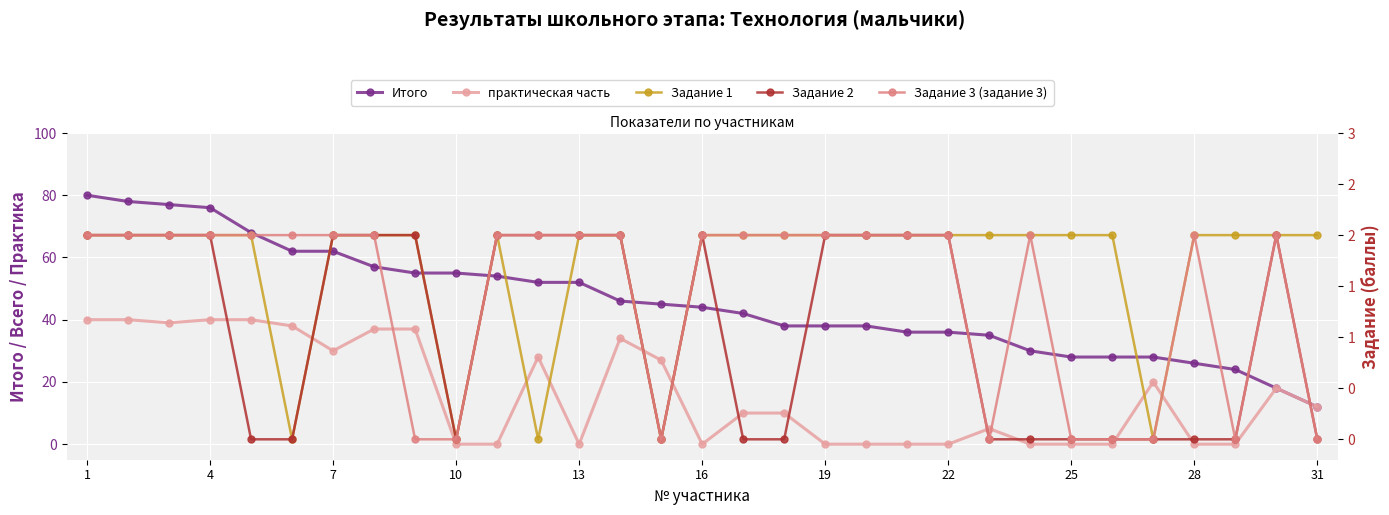

Which series has the widest spread of values?

Итого